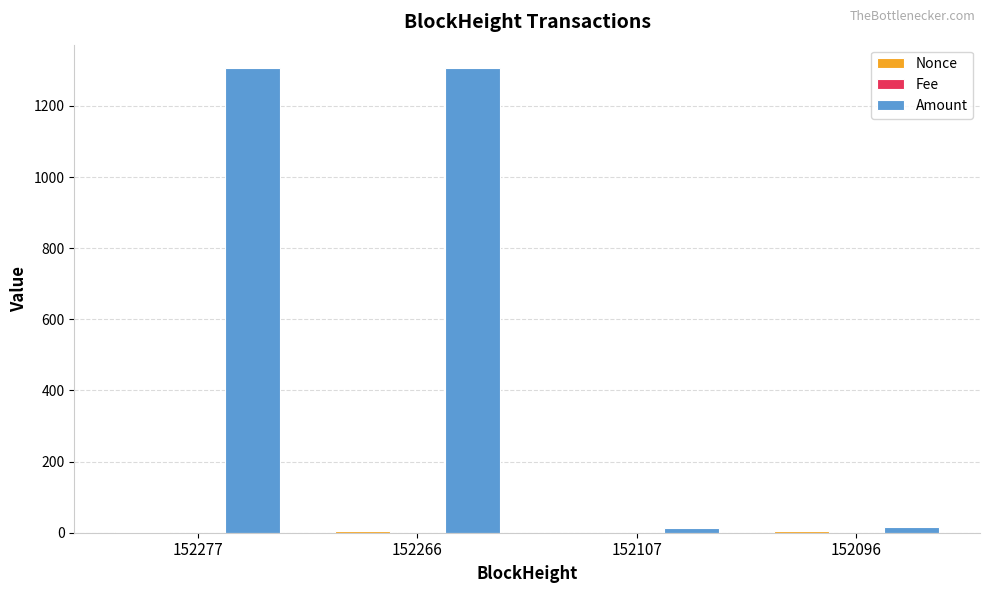

Which series has the largest total across all categories?

Amount